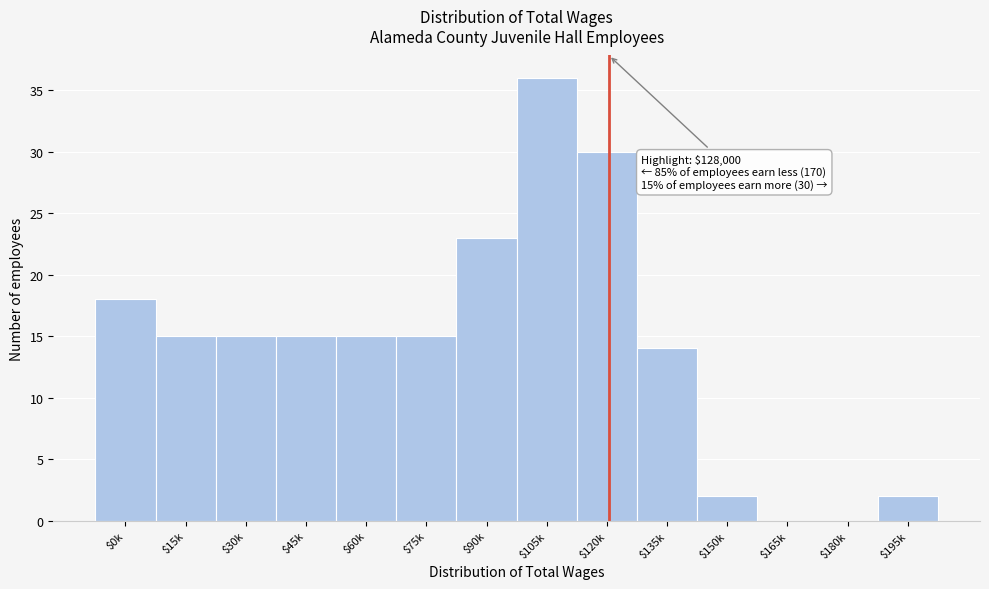

Which category has the highest value across all series?

$105k